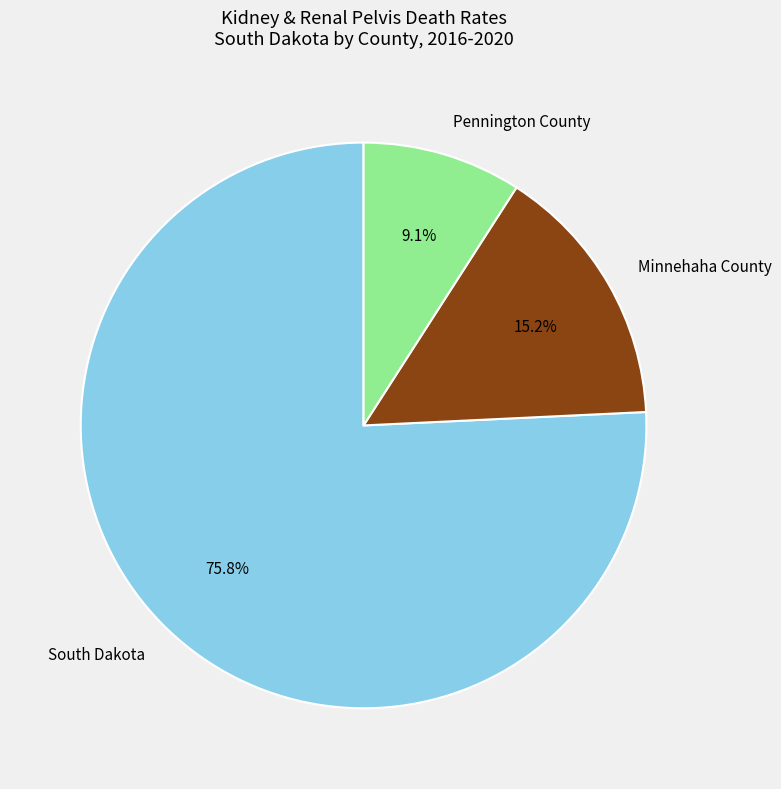

Combined, do Minnehaha County and South Dakota account for over 50%?

Yes